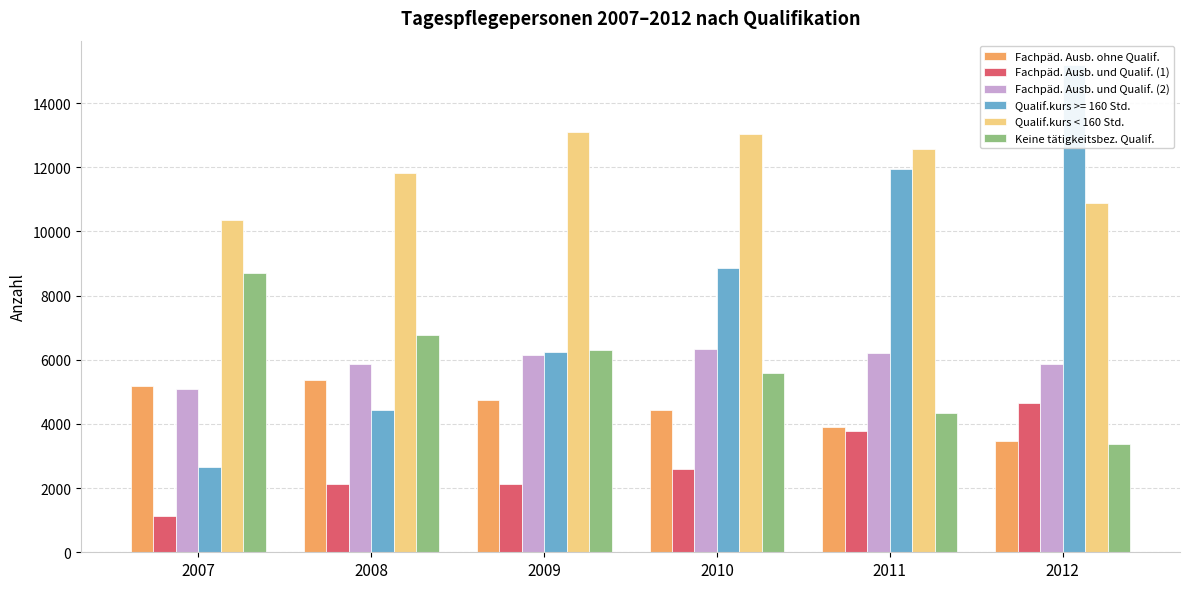

At how many categories does at least one series exceed 6610?

6